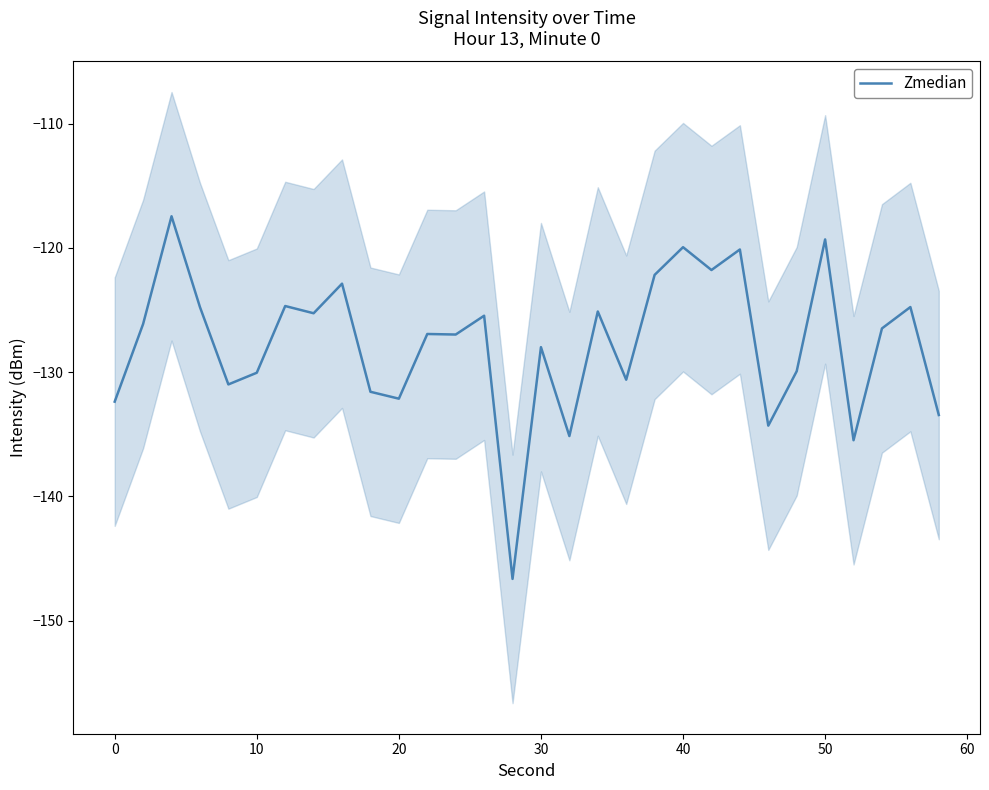

What is the maximum value for Zmedian?

-117.5